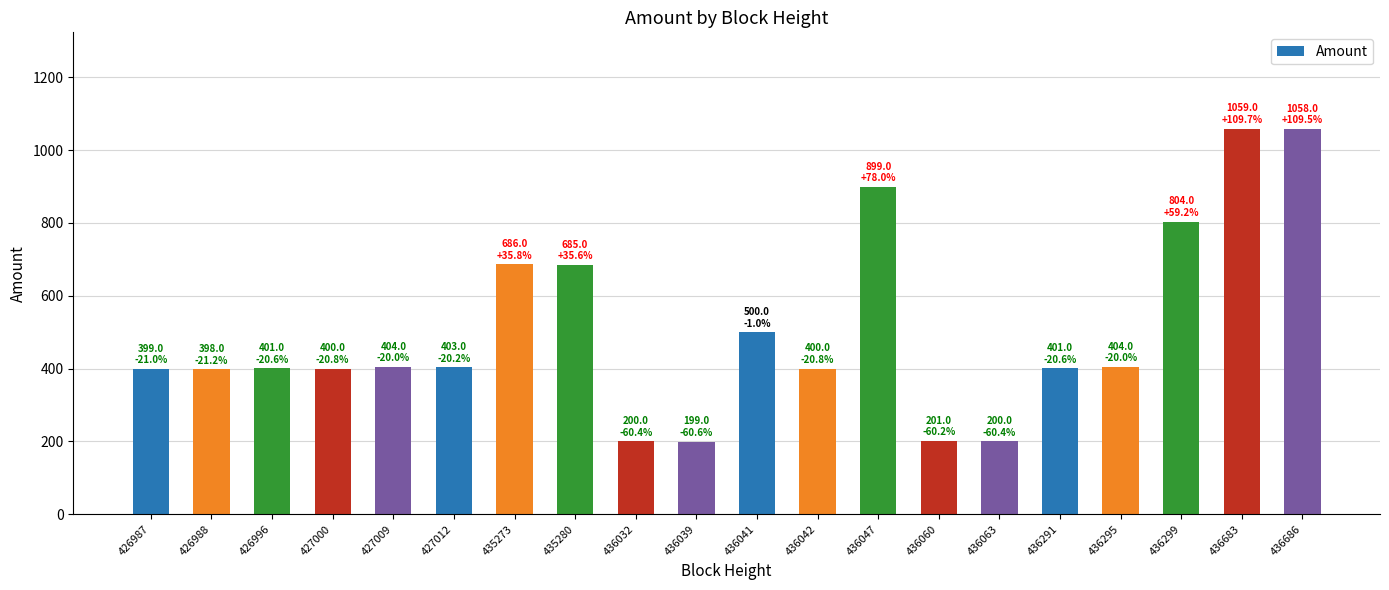

Where does the data first go above 403?

427009